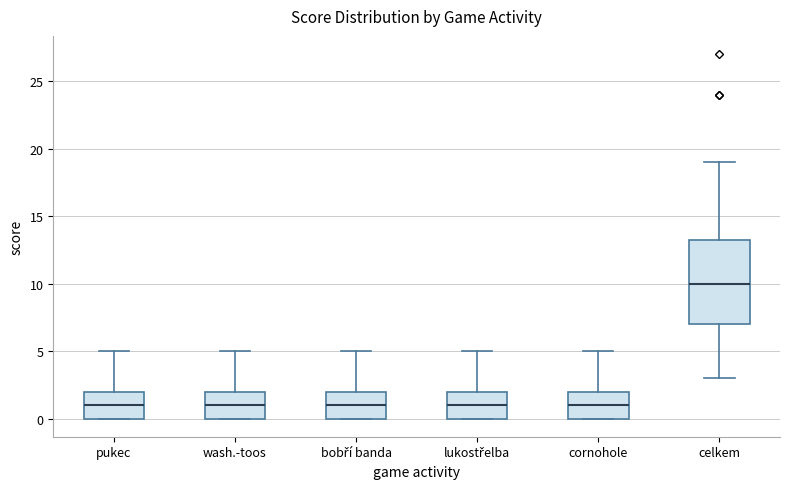

Reading left to right, transcribe this box plot: for each box, give where its median line is, the range the box spans, and where its two whiskers end, as read against the y-axis. The values are not printed on the chart, so give them approximately, as read against the axis.

pukec: median 1.0, box 0.0 to 2.0, whiskers 0.0 to 5.0
wash.-toos: median 1.0, box 0.0 to 2.0, whiskers 0.0 to 5.0
bobří banda: median 1.0, box 0.0 to 2.0, whiskers 0.0 to 5.0
lukostřelba: median 1.0, box 0.0 to 2.0, whiskers 0.0 to 5.0
cornohole: median 1.0, box 0.0 to 2.0, whiskers 0.0 to 5.0
celkem: median 10.0, box 7.0 to 13.5, whiskers 3.0 to 19.0